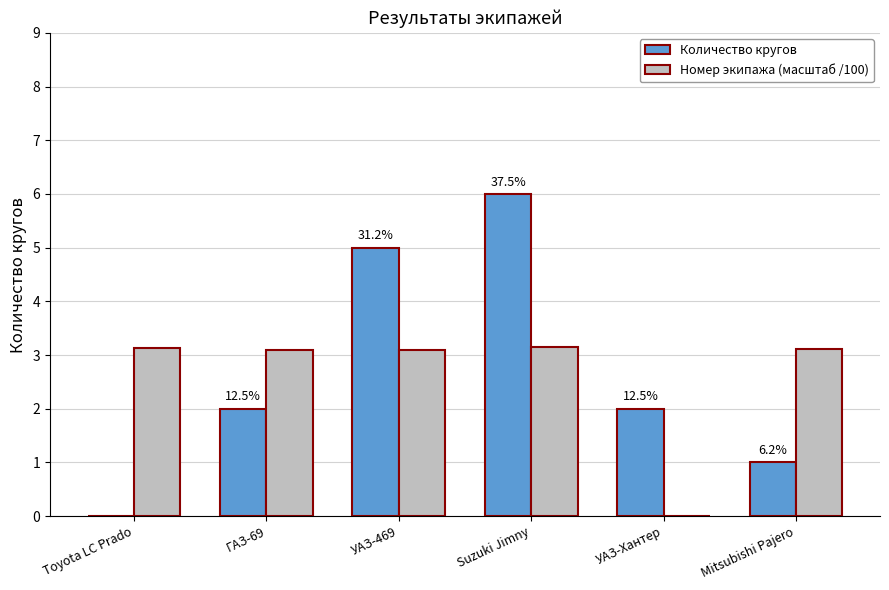

What is the maximum value shown in the chart?

6.0